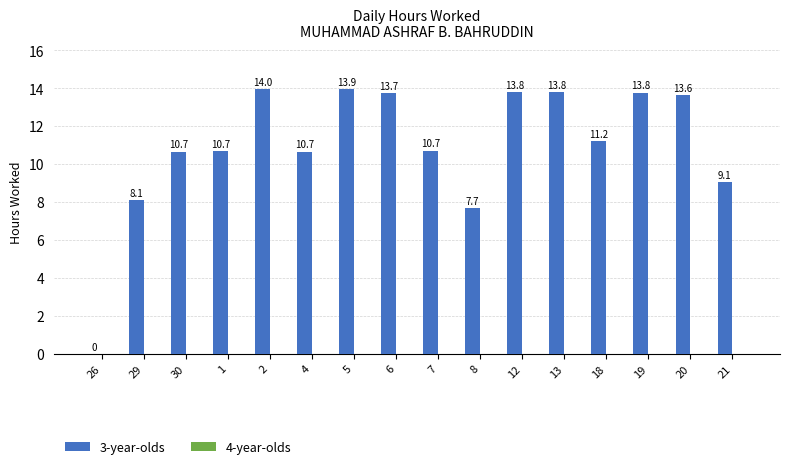

Read the value at 30.

10.7